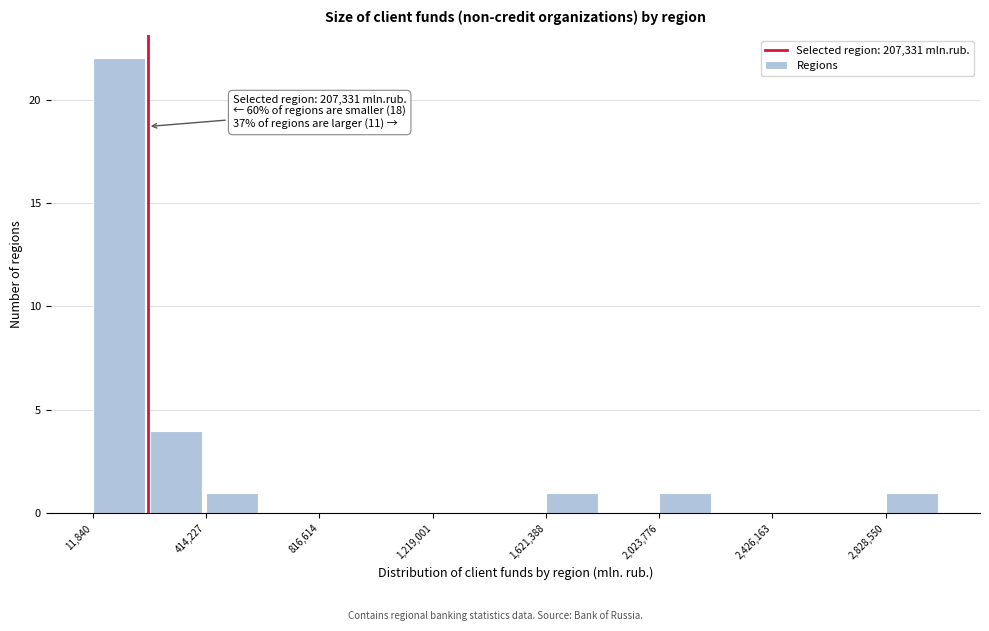

Which range on the x-axis has the tallest bar?

0 to 200000